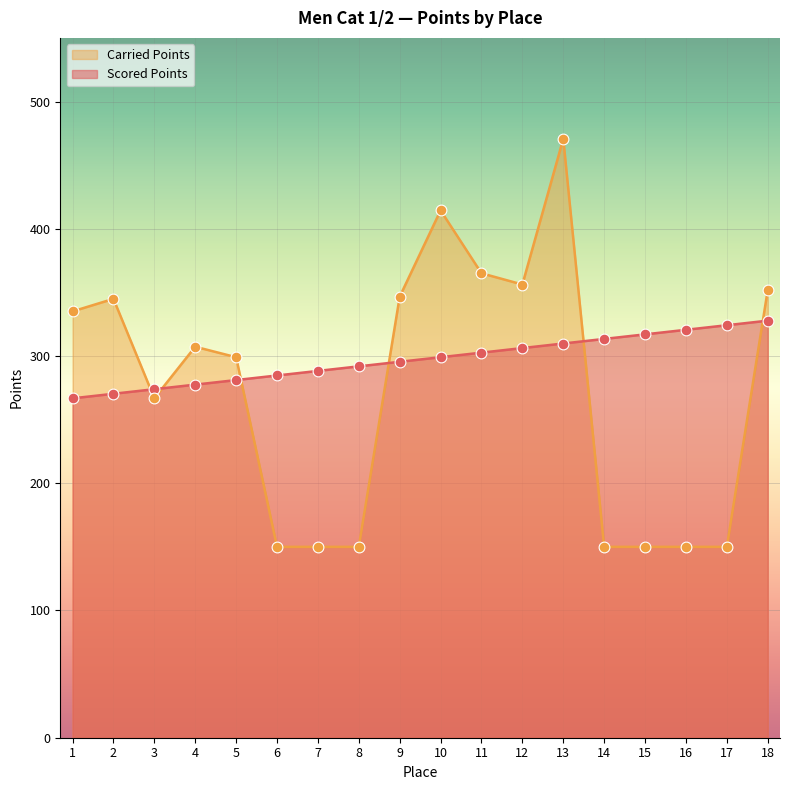

Which series reaches the maximum Y coordinate?

Carried Points